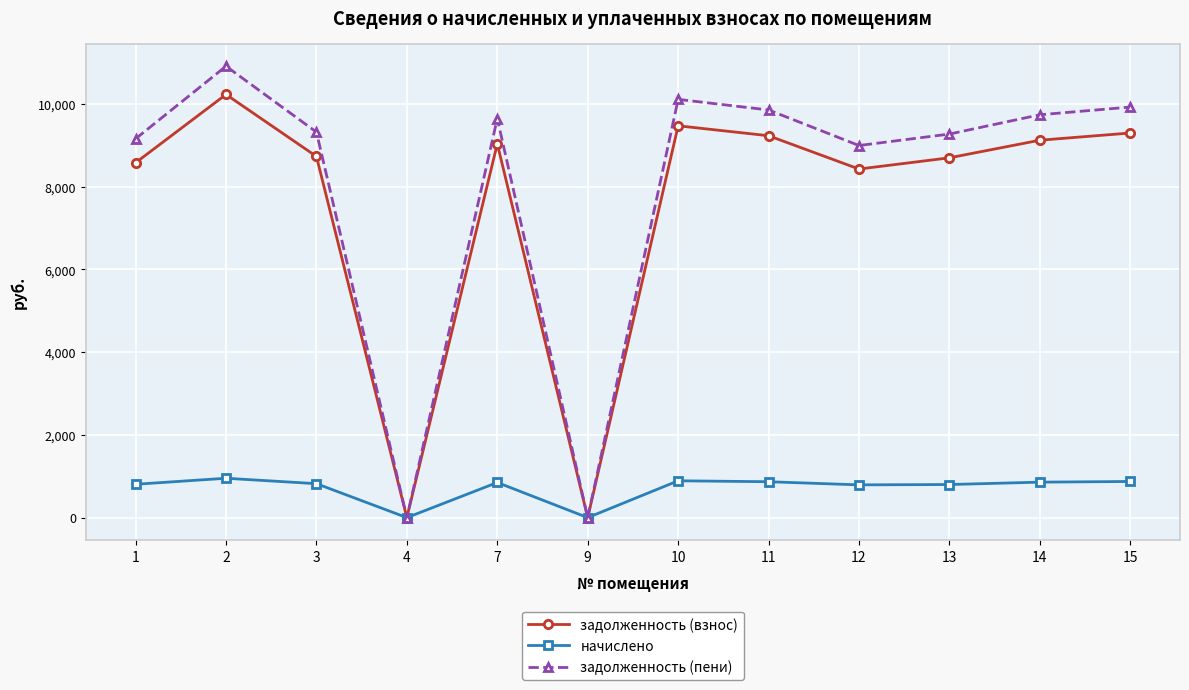

In задолженность (взнос), how many points are lower than both neighbors (excluding endpoints)?

3